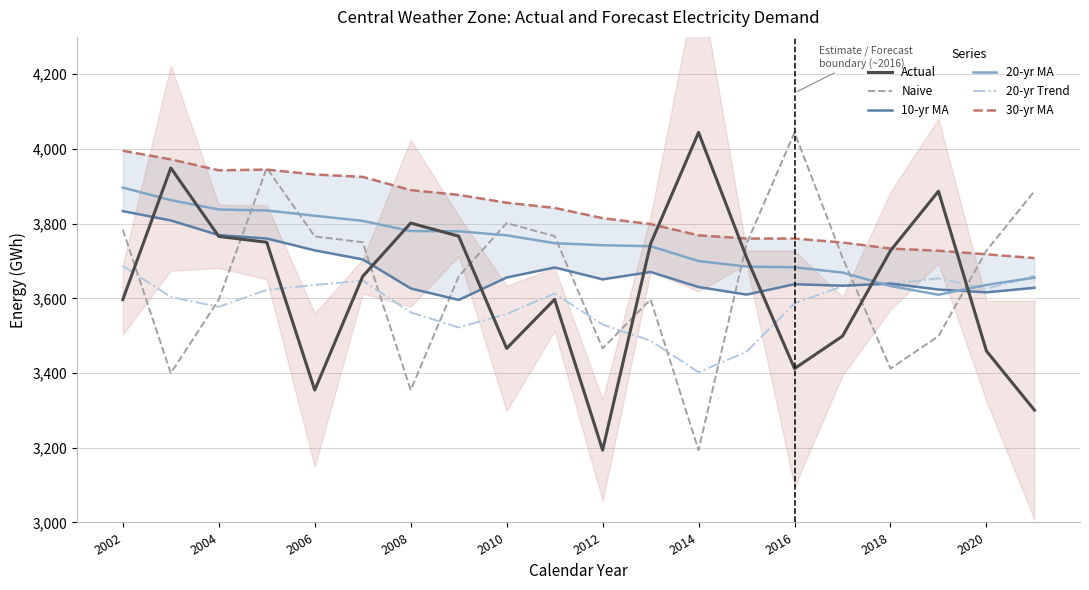

What are all the series names shown in the legend?

Actual, Naive, 10-yr MA, 20-yr MA, 20-yr Trend, 30-yr MA